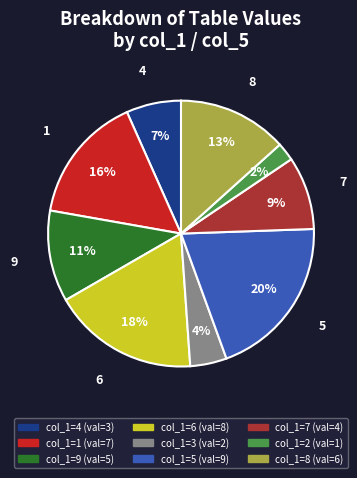

To the nearest percent, what is the average slice percentage?

11%